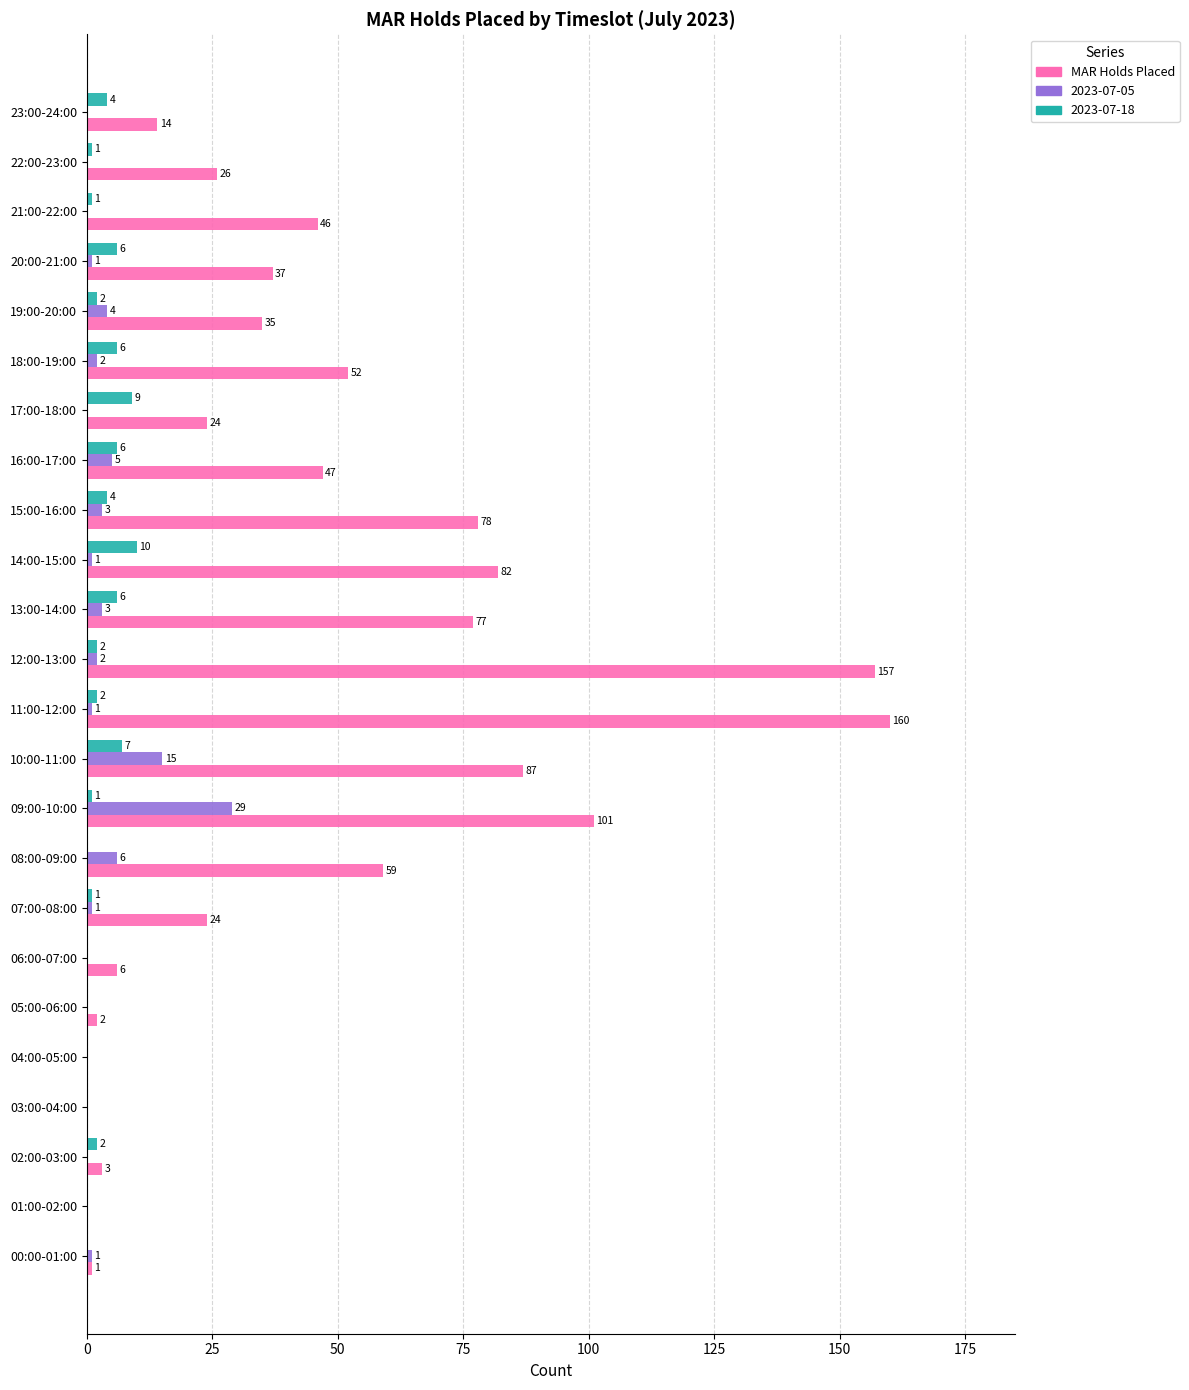

What is the highest value of the 2023-07-18 series?

10